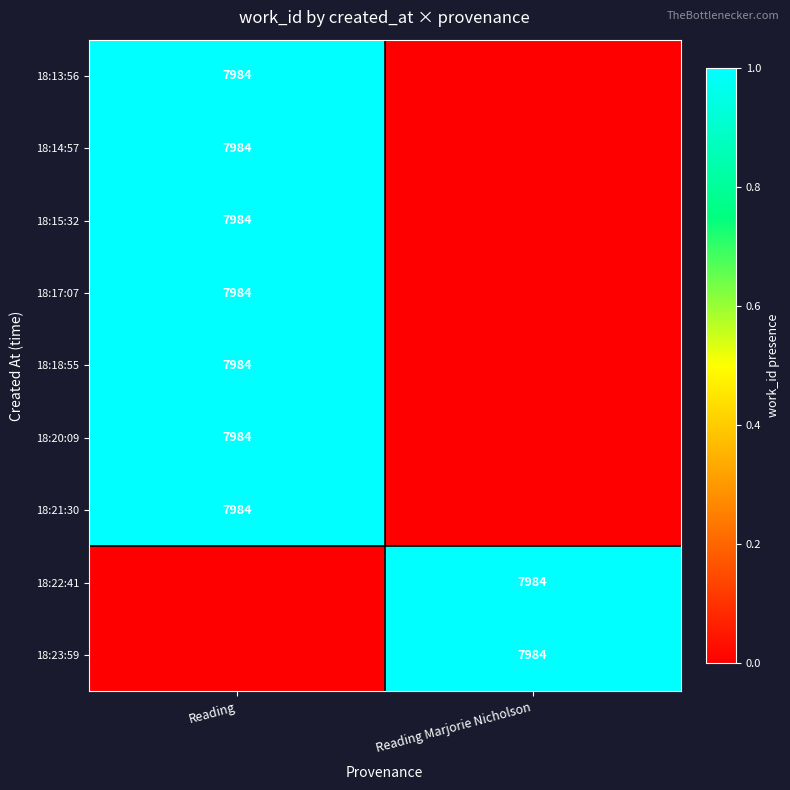

At which category is the sum across all series the highest?

Reading